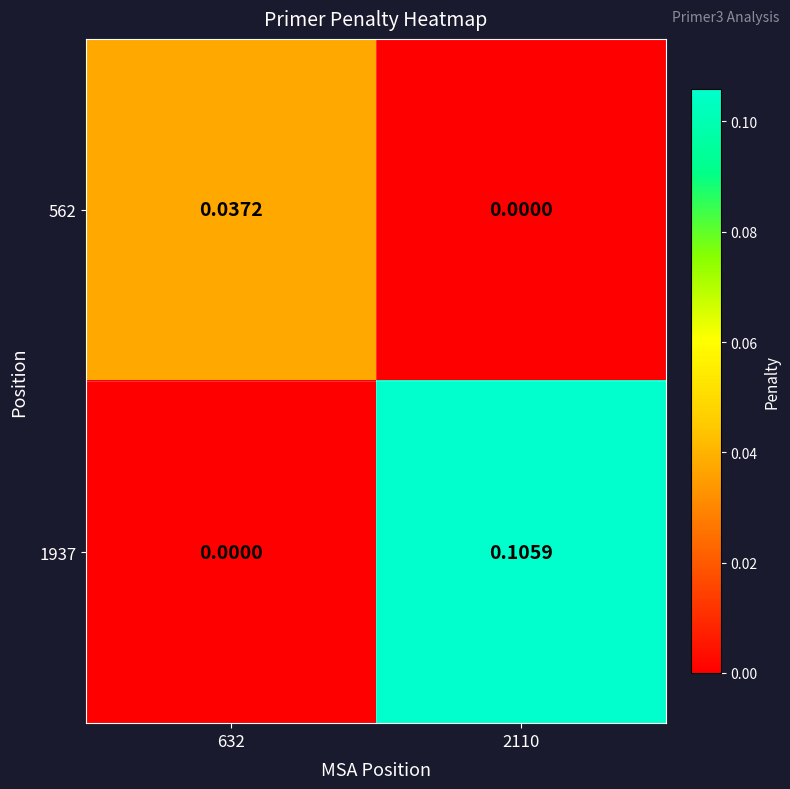

Is the value of 1937 at 2110 greater than the value of 562 at 2110?

Yes